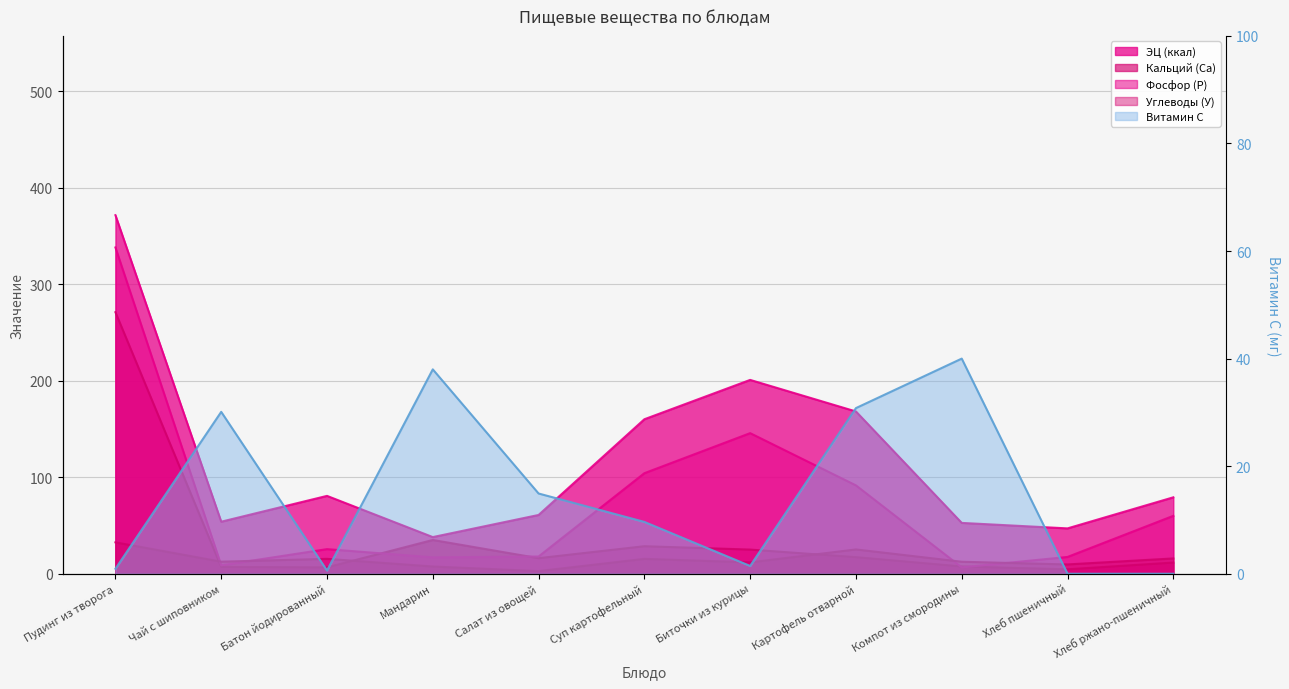

What is the difference between the Кальций (Ca) values at Хлеб ржано-пшеничный and Пудинг из творога?

259.4